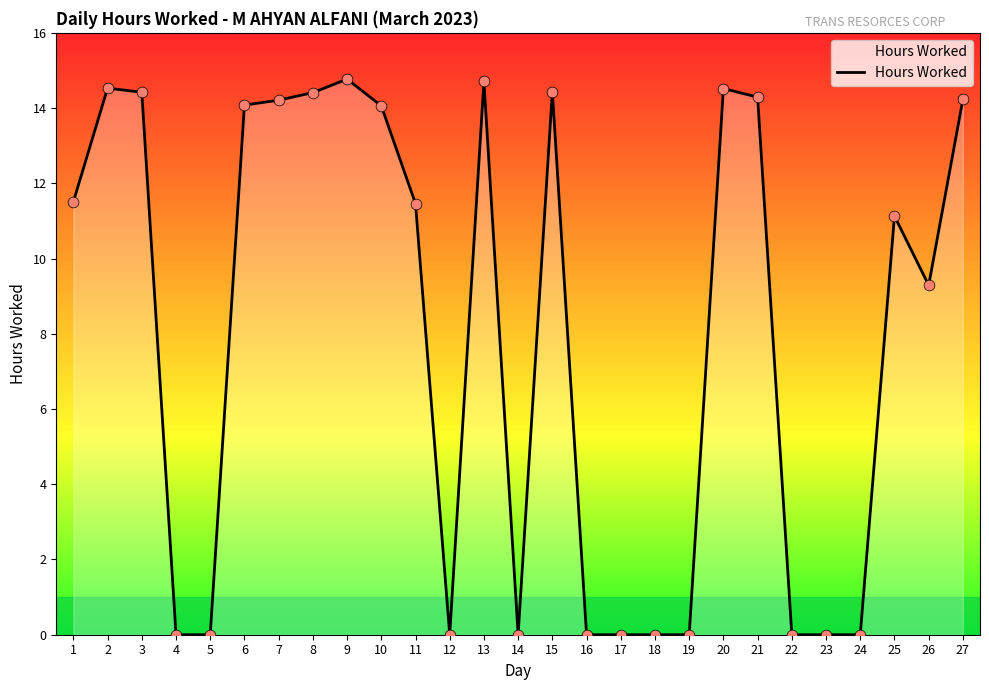

What is the change in value from 9 to 27?

-0.5